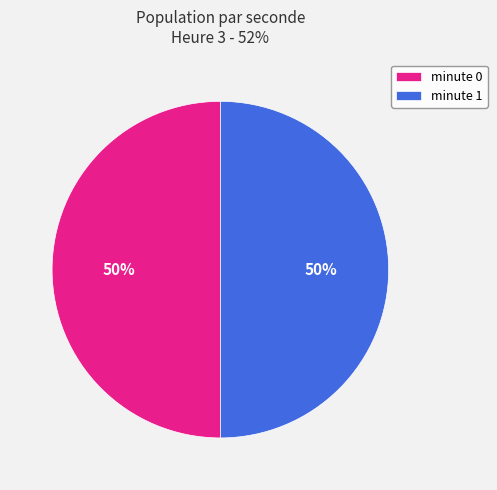

How many slices are in this pie chart?

2